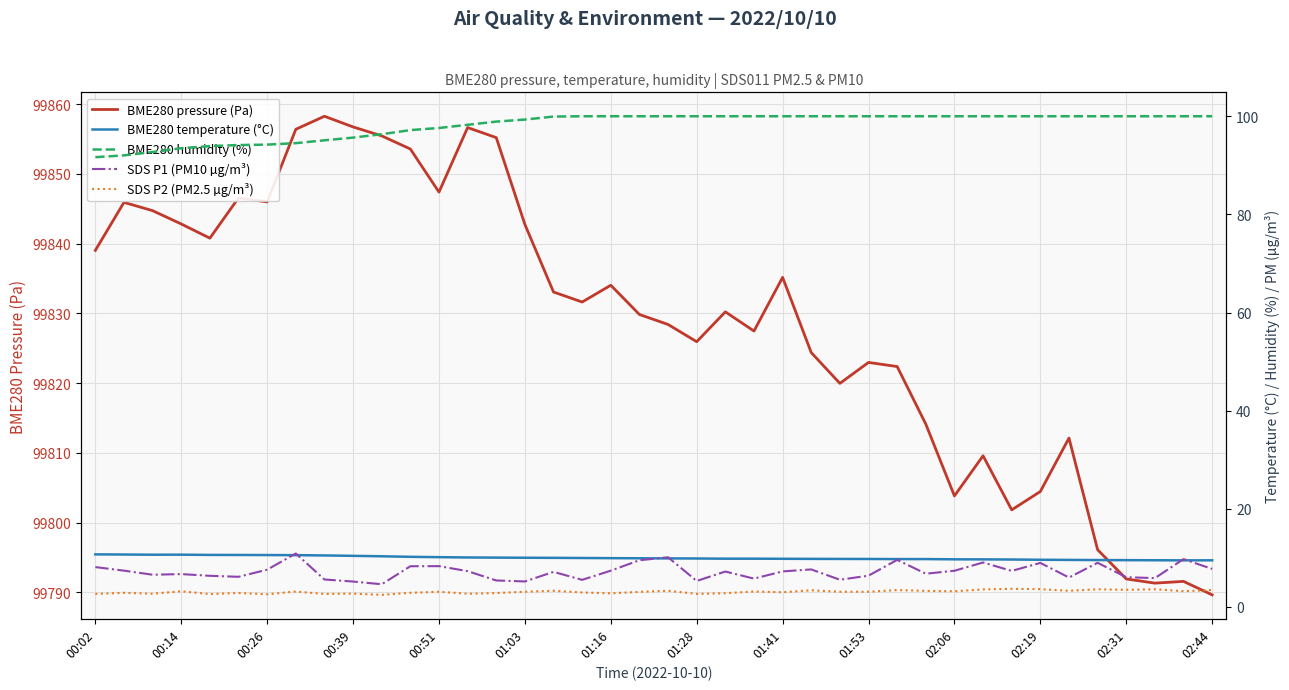

True or false: BME280 temperature (°C) and SDS P2 (PM2.5 µg/m³) cross at least once.

False